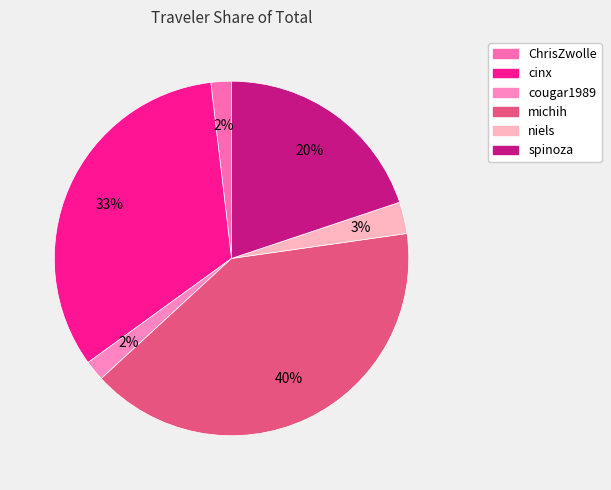

Do michih and ChrisZwolle together represent more than half of the pie?

No